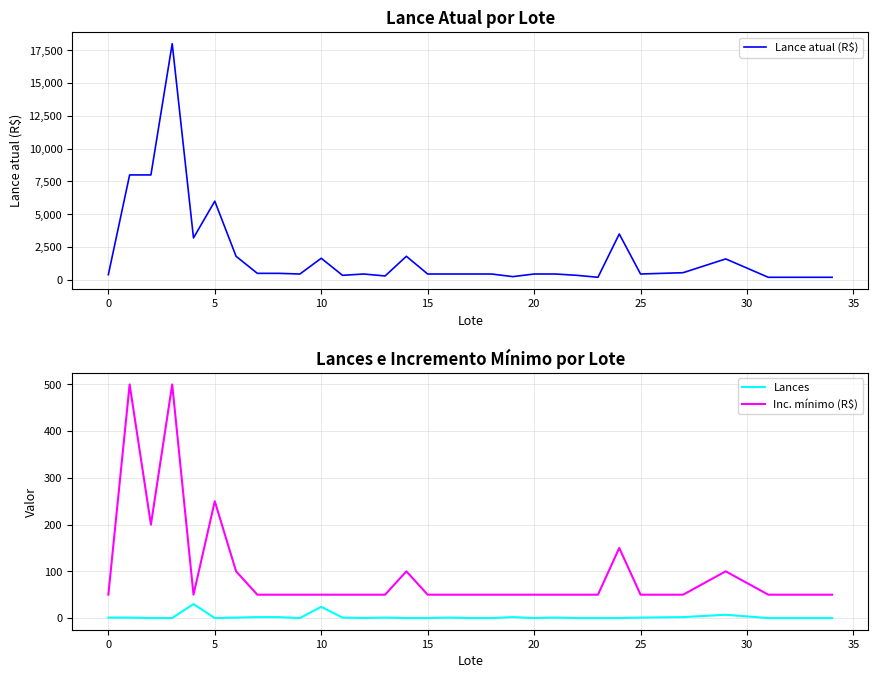

The Lance atual (R$) series shows 450 at 18. True or false?

True